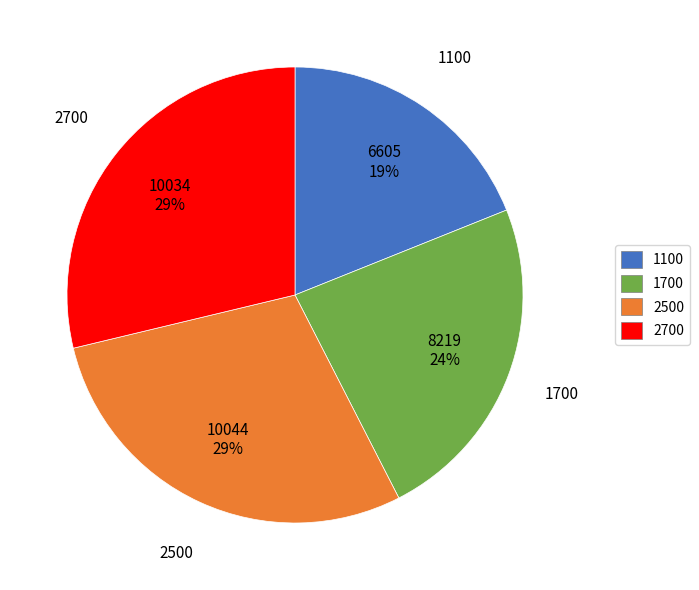

Is there any slice that represents more than half of the pie?

No